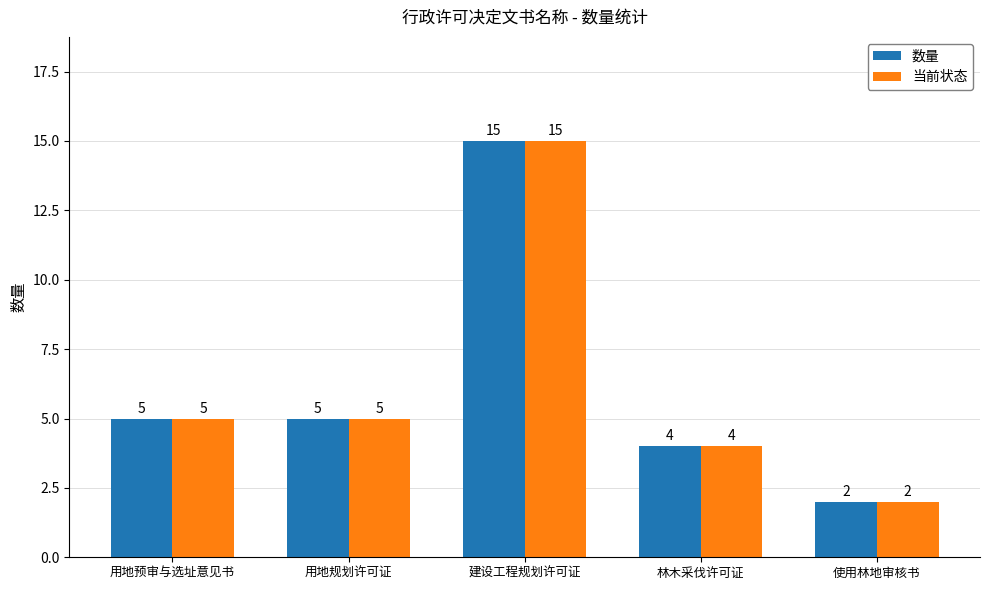

How many series are shown in this chart?

2